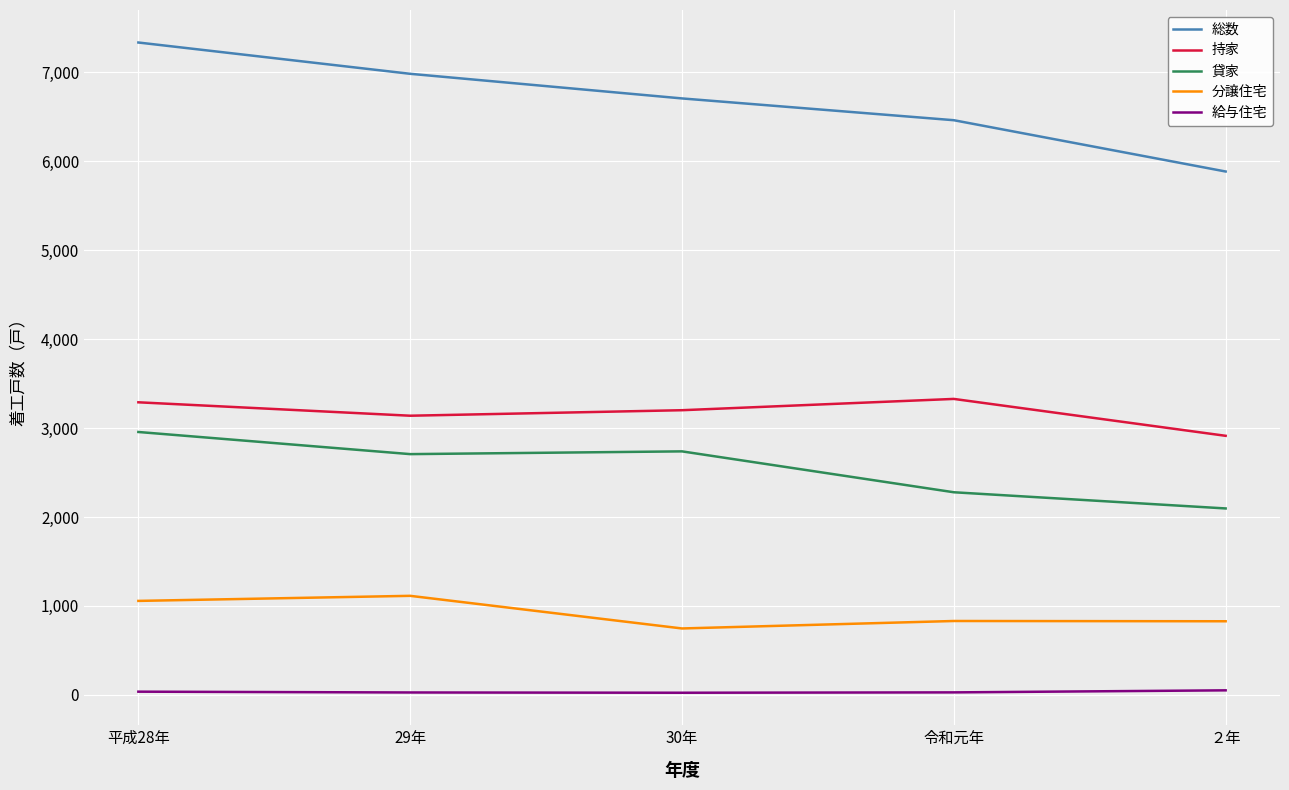

What is the difference between the 持家 values at 30年 and 平成28年?

89